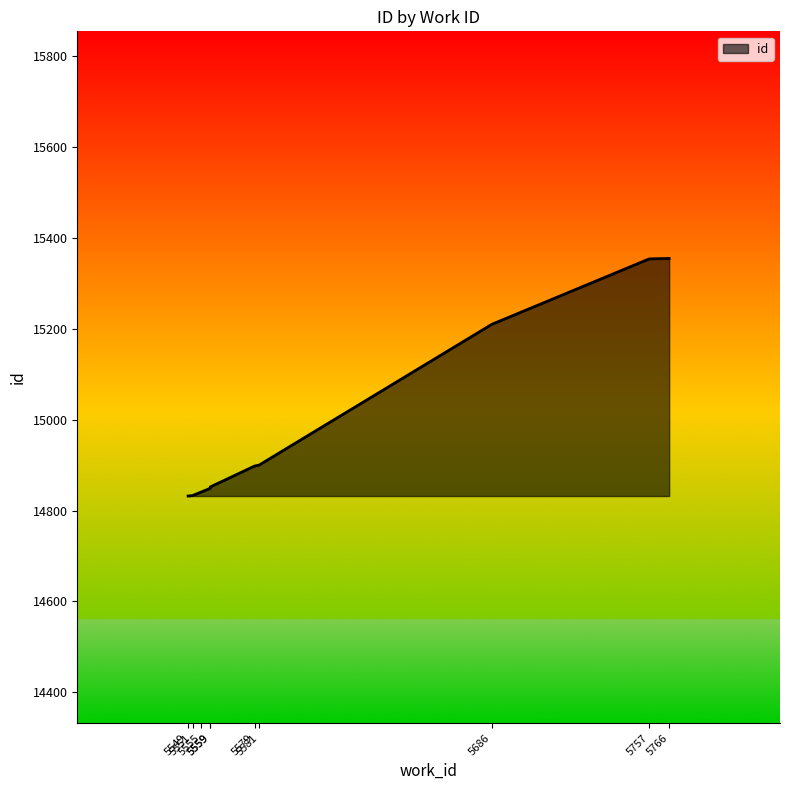

List the labels in order of value, smallest first.

5549, 5551, 5555, 5559, 5559, 5579, 5581, 5686, 5757, 5766